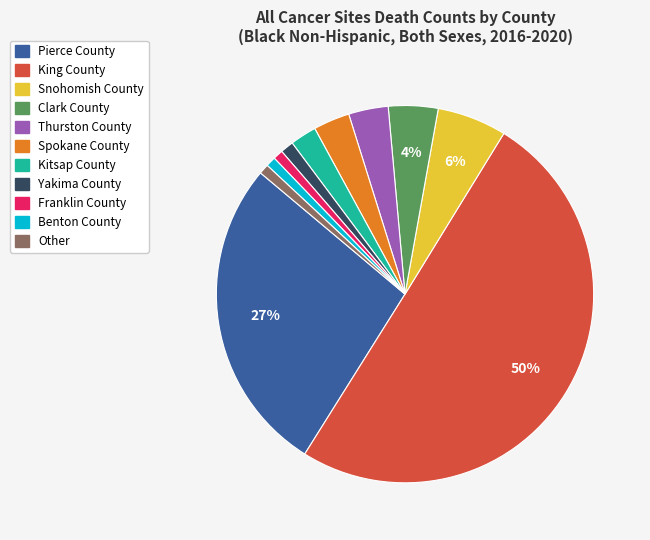

To the nearest percent, what is the difference between the Clark County and Spokane County slice percentages?

1%